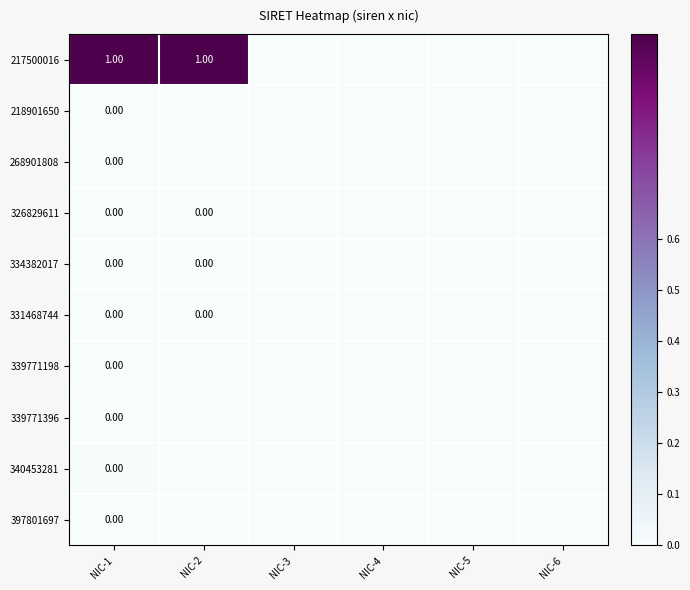

Is the value of 268901808 at NIC-1 greater than the value of 217500016 at NIC-2?

No